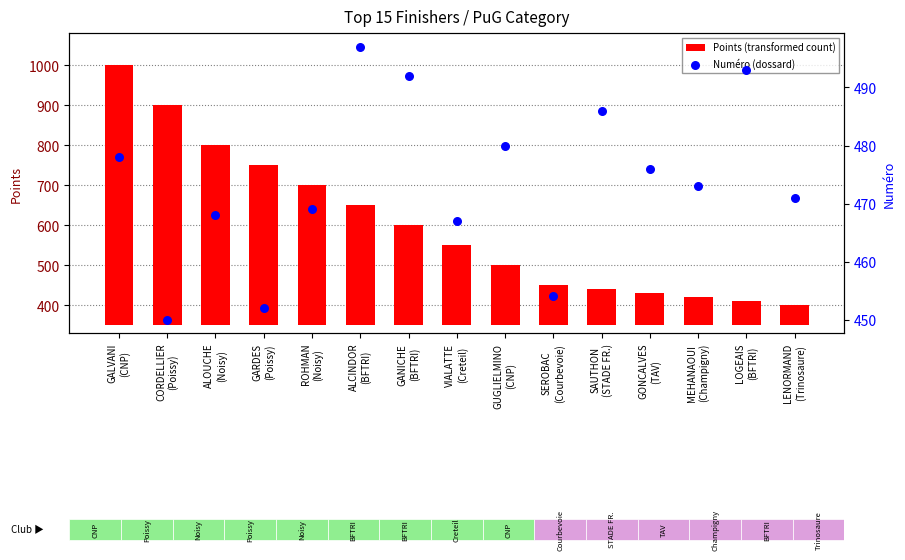

What are all the series names shown in the legend?

Points (transformed count), Numéro (dossard)